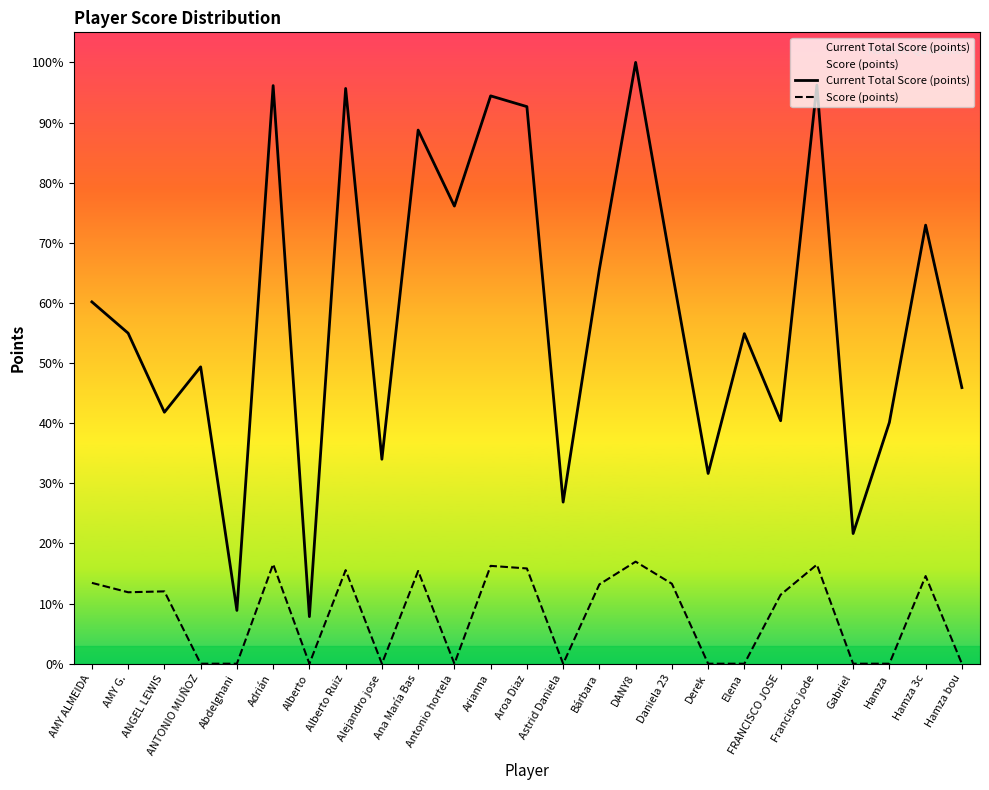

Read the Current Total Score (points) value at Gabriel.

1913